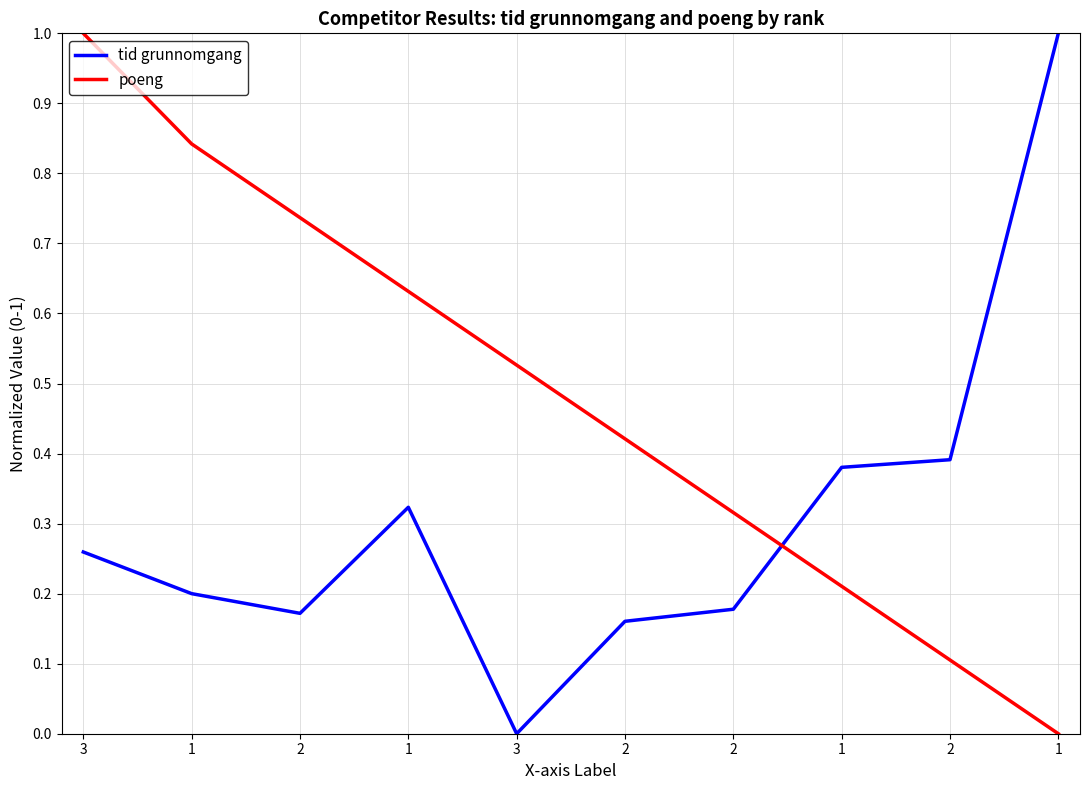

The value of tid grunnomgang at 1 is 0.3. True or false?

True